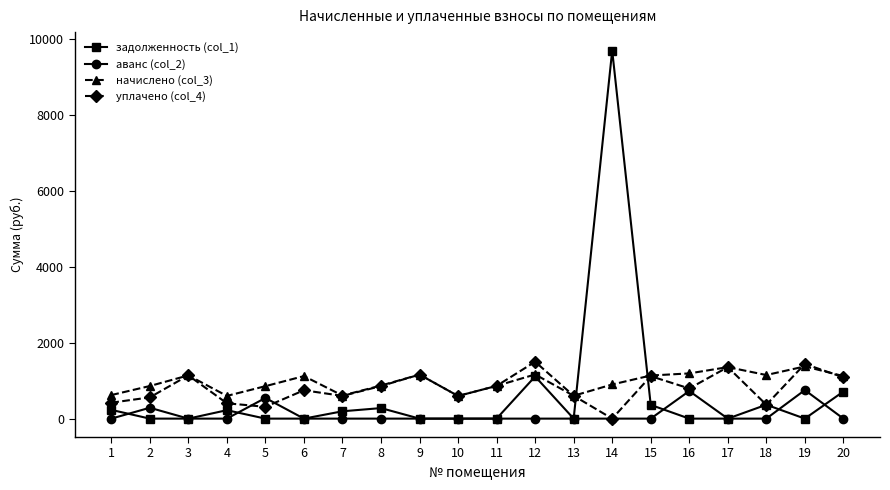

What is the difference between the second highest and minimum values in the начислено (col_3) series?

760.7